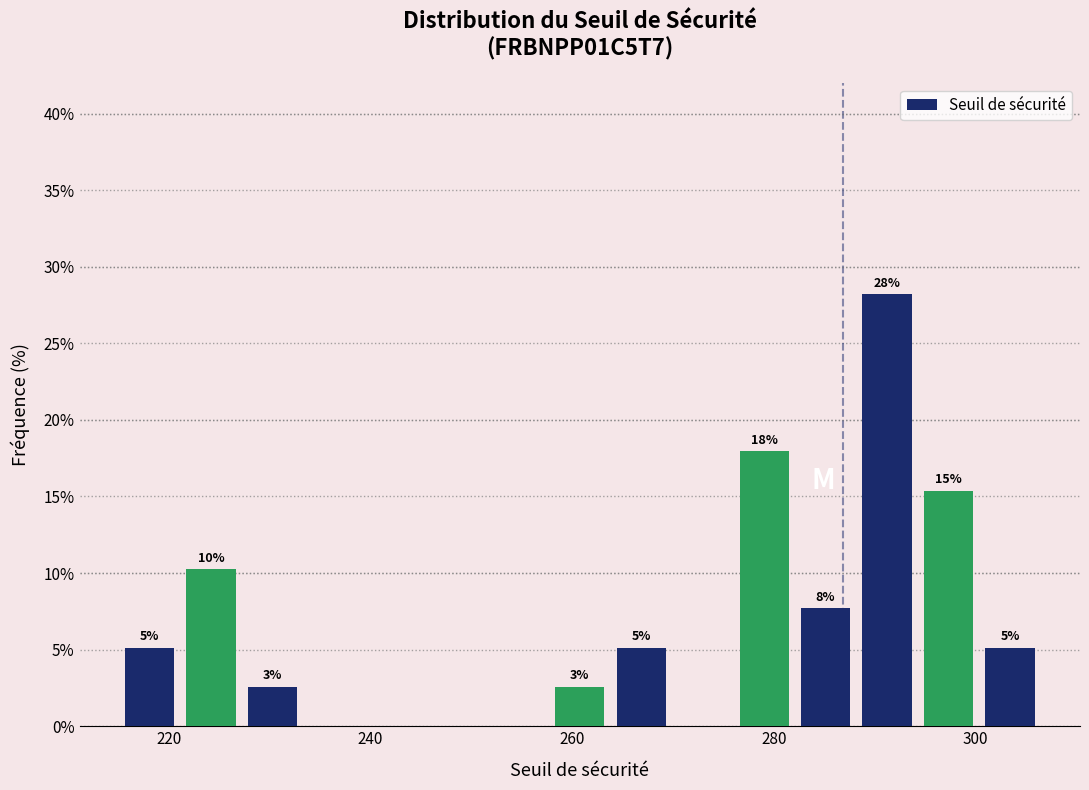

Around what value on the x-axis is the tallest bar? Give the approximate position of its centre, as read against the axis.

292